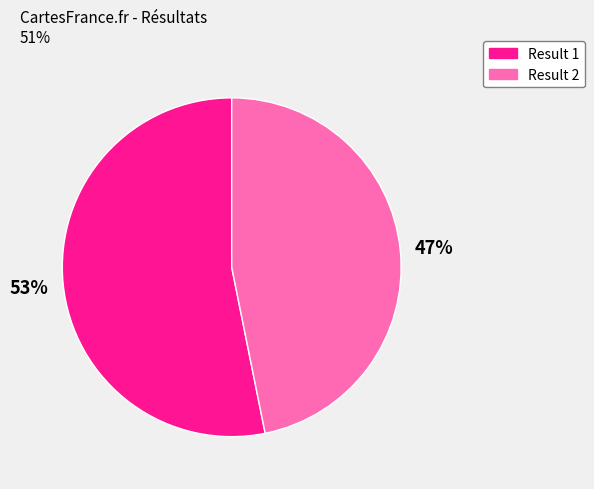

Is it true that Result 2 is 47% of the pie?

True